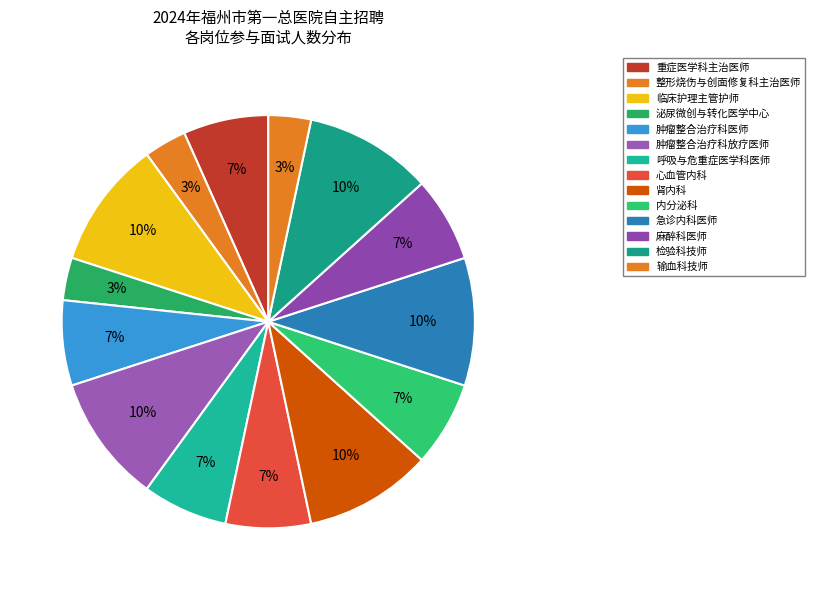

Is it true that 急诊内科医师 is 2% of the pie?

False